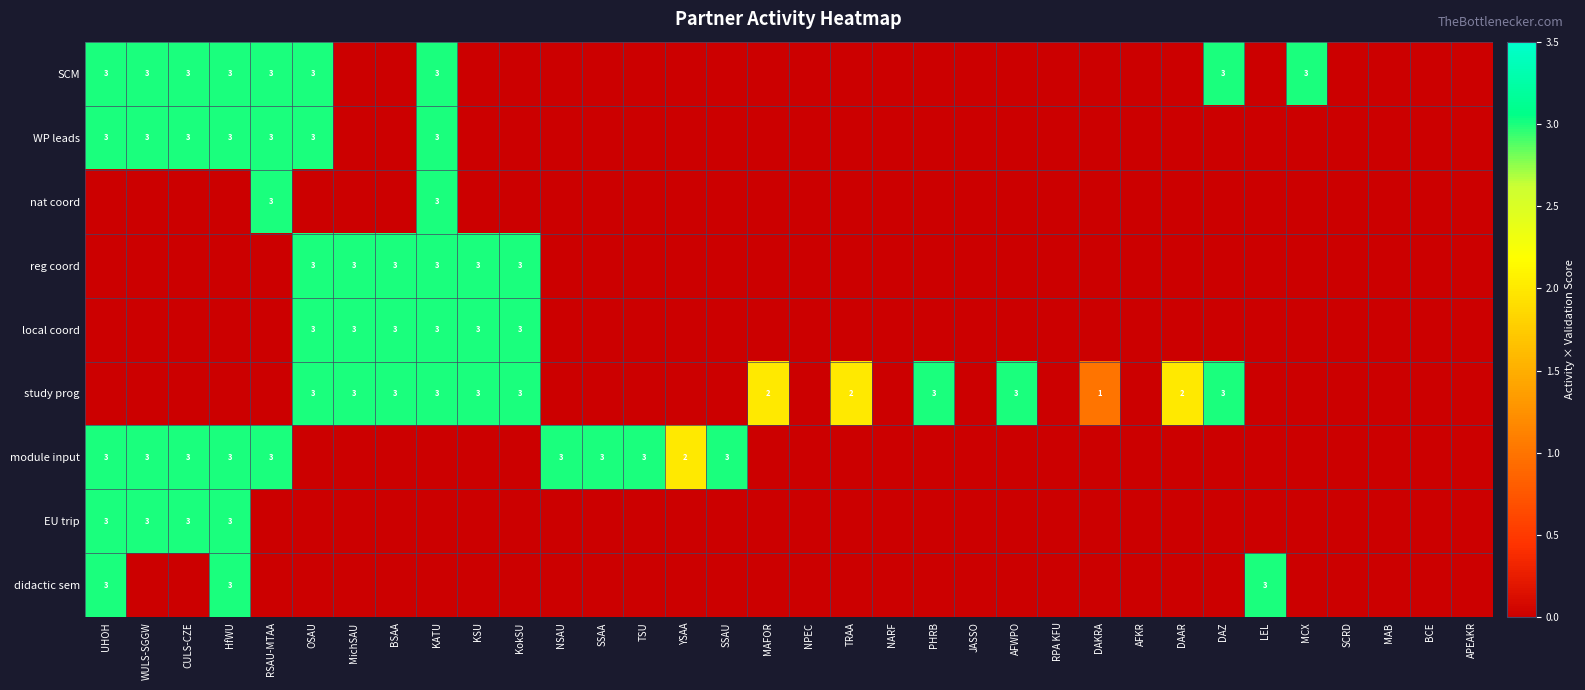

What is the spread (max minus min) of values at MAFOR?

2